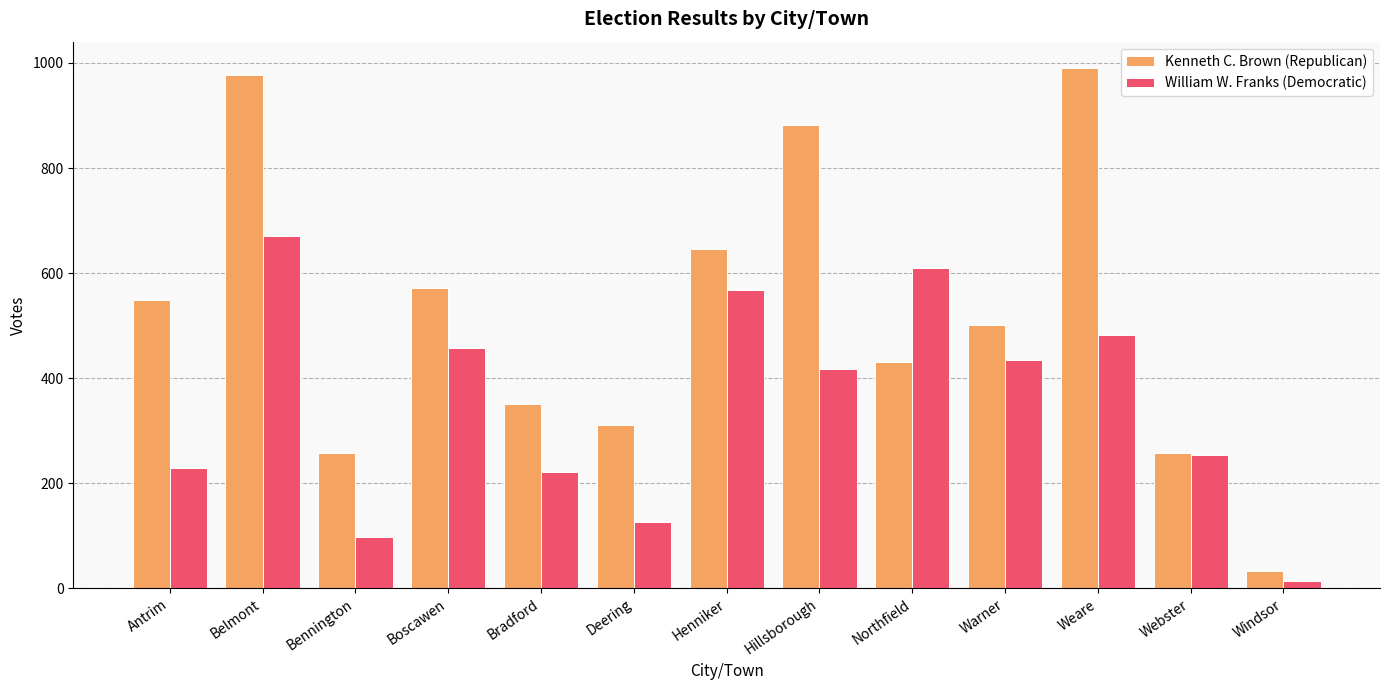

What is the difference between the second highest and minimum values in the William W. Franks (Democratic) series?

596